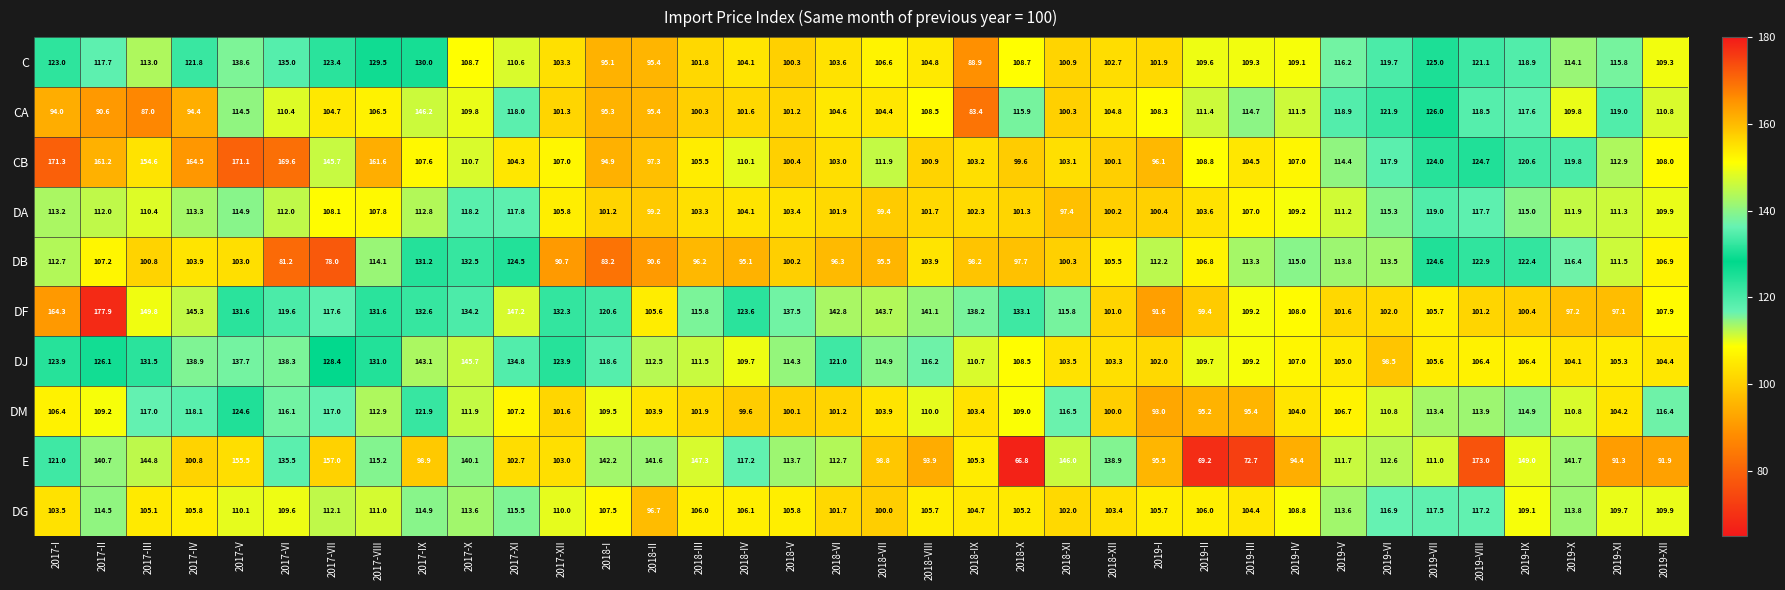

What is the maximum value for CA?

146.2